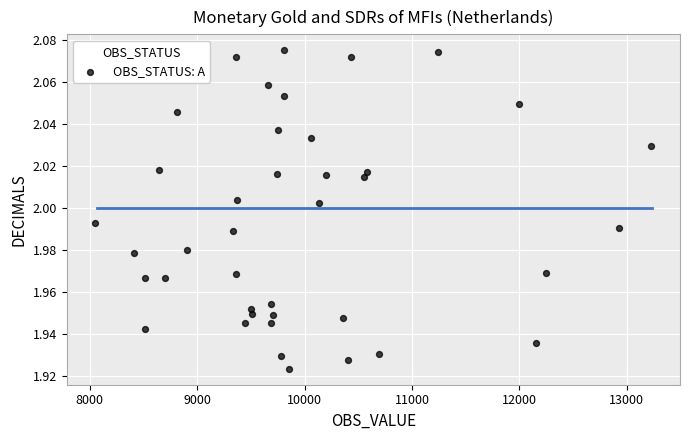

What is the range of X values (max minus min)?

5176.8